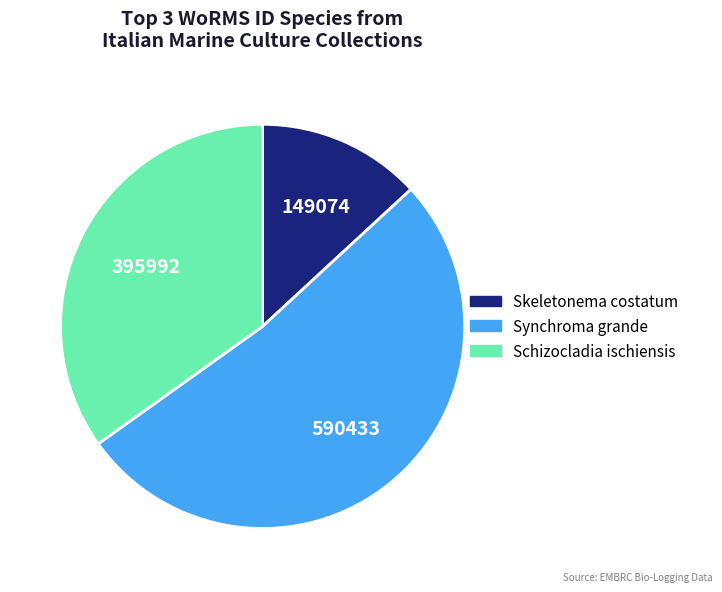

Count the number of slices in the pie.

3